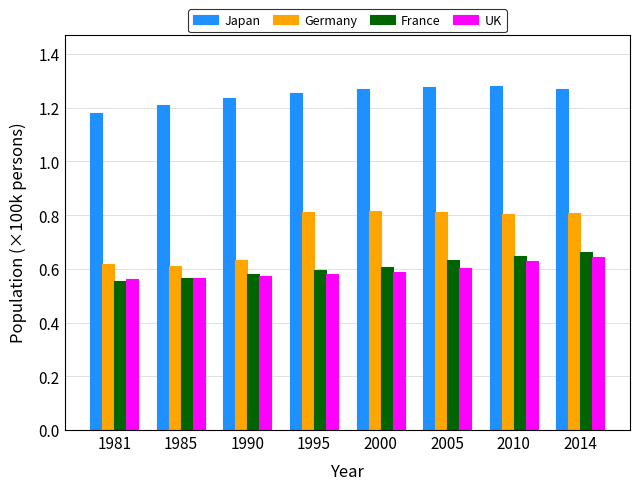

Which series has the largest range (max minus min)?

Germany